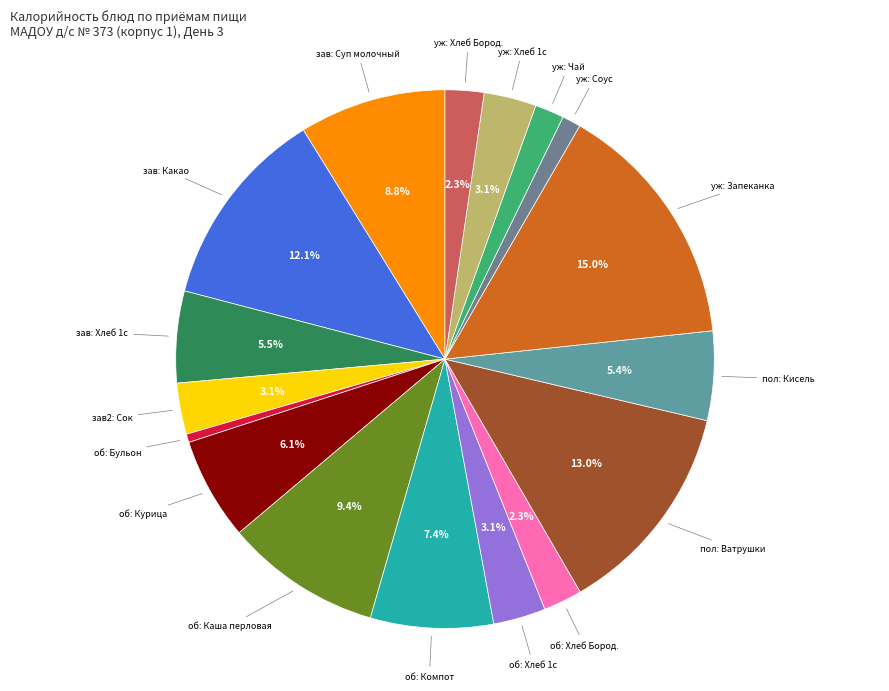

Count the number of slices in the pie.

17